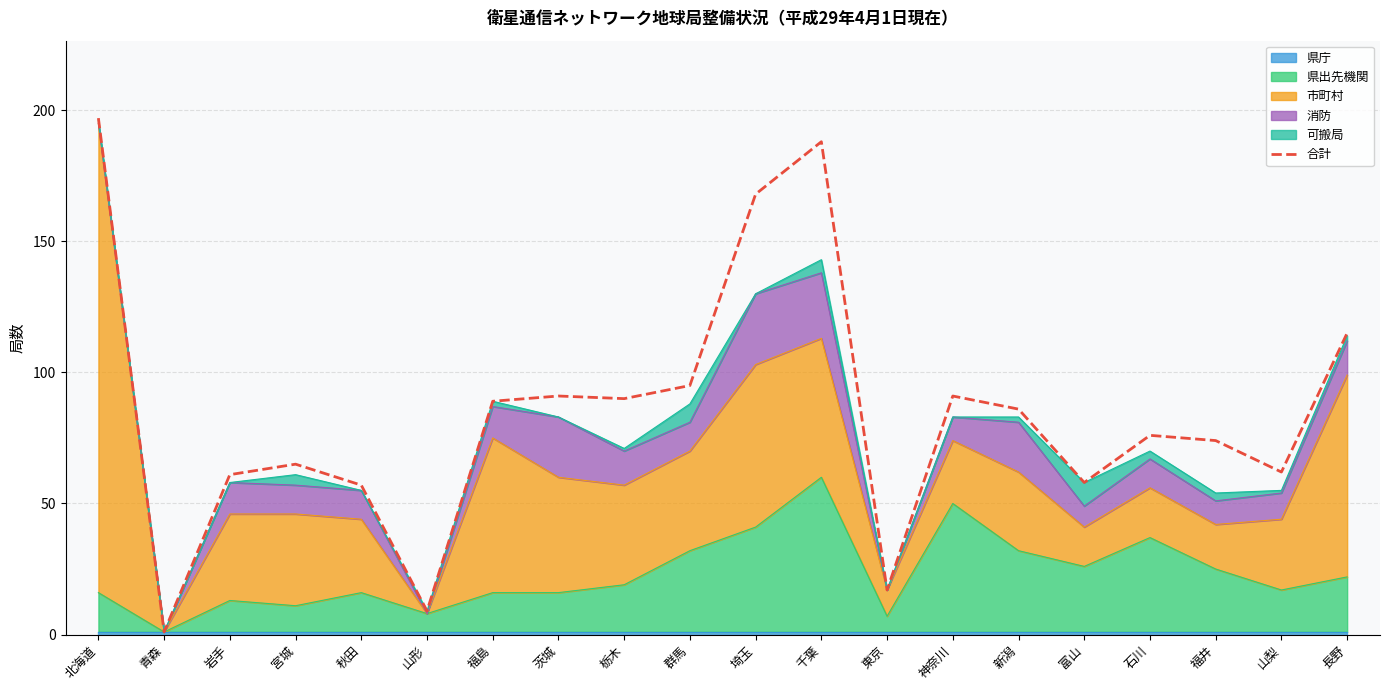

What is the average value?

84